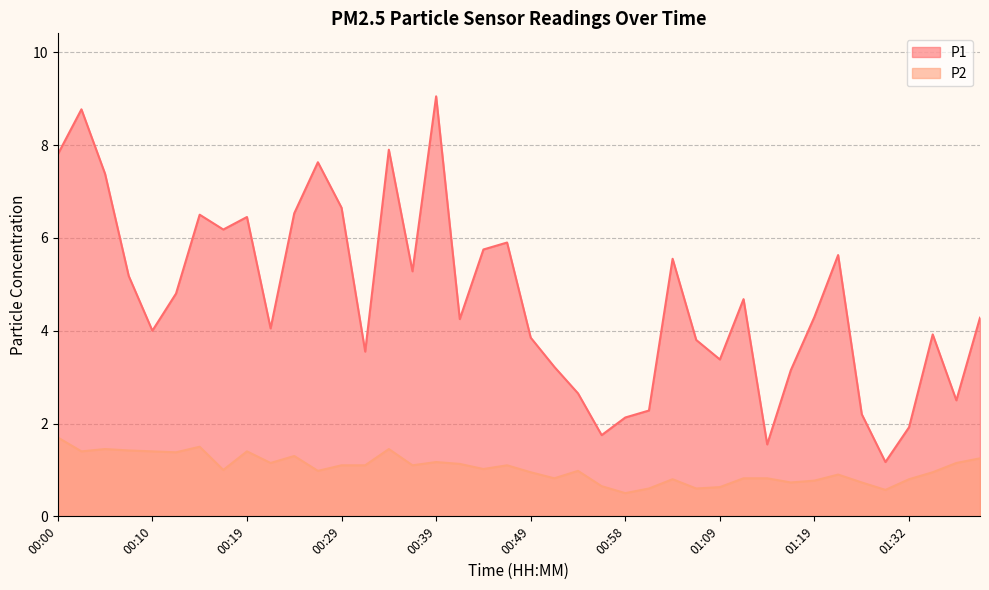

Is it true that P2 equals 1.3 at 01:35?

False